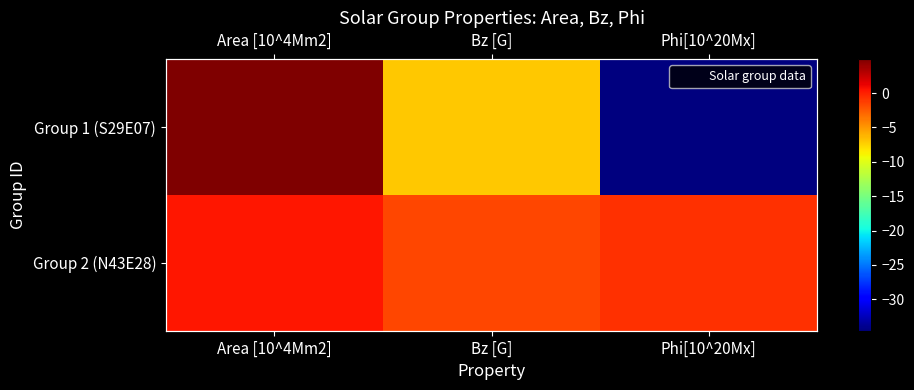

At which label does Group 2 (N43E28) reach its peak?

Area [10^4Mm2]